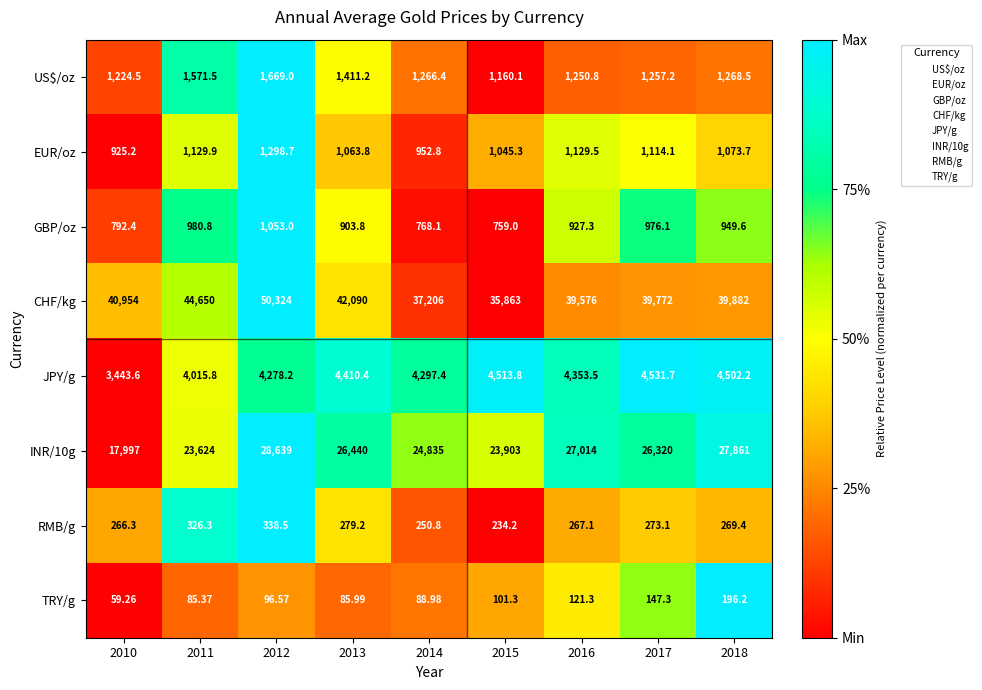

Which series has the largest total across all categories?

CHF/kg